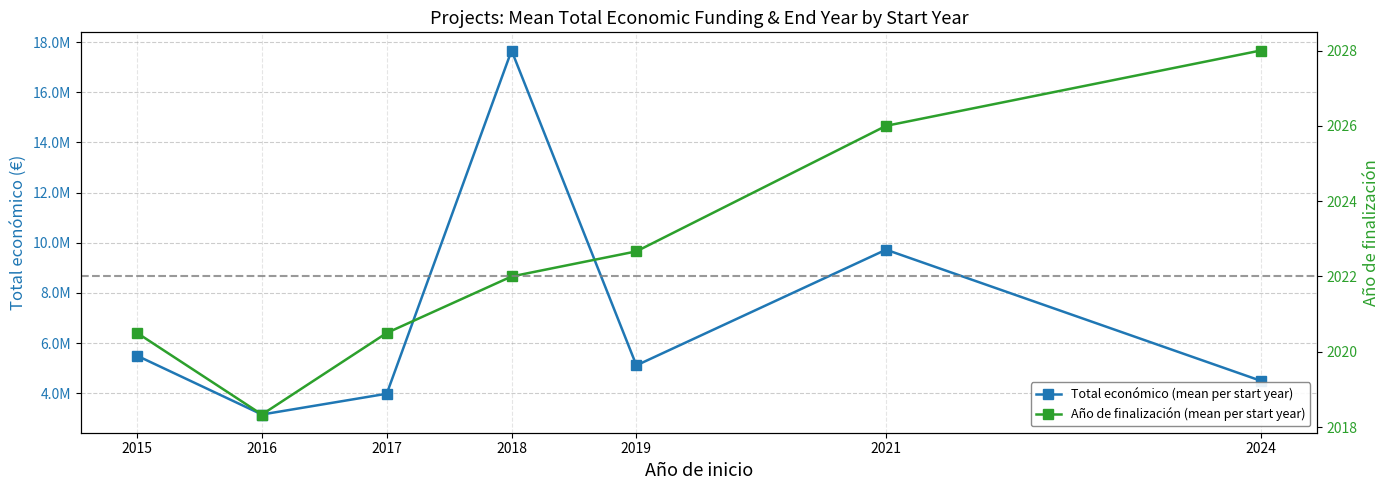

The value of Total económico (mean per start year) at 2019 is 5110987.3. True or false?

True